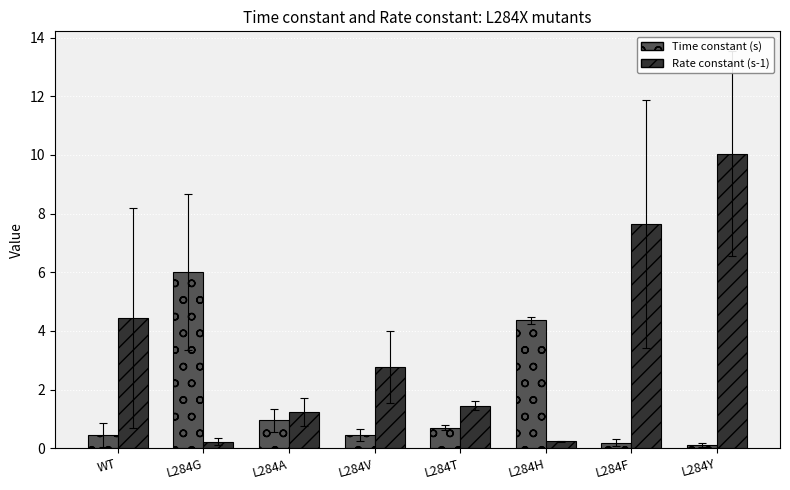

Reading left to right, what are all the values shown in this chart?

Time constant (s): WT=0.4	L284G=6.0	L284A=1.0	L284V=0.4	L284T=0.7	L284H=4.4	L284F=0.2	L284Y=0.1
Rate constant (s-1): WT=4.4	L284G=0.2	L284A=1.2	L284V=2.8	L284T=1.4	L284H=0.2	L284F=7.6	L284Y=10.0